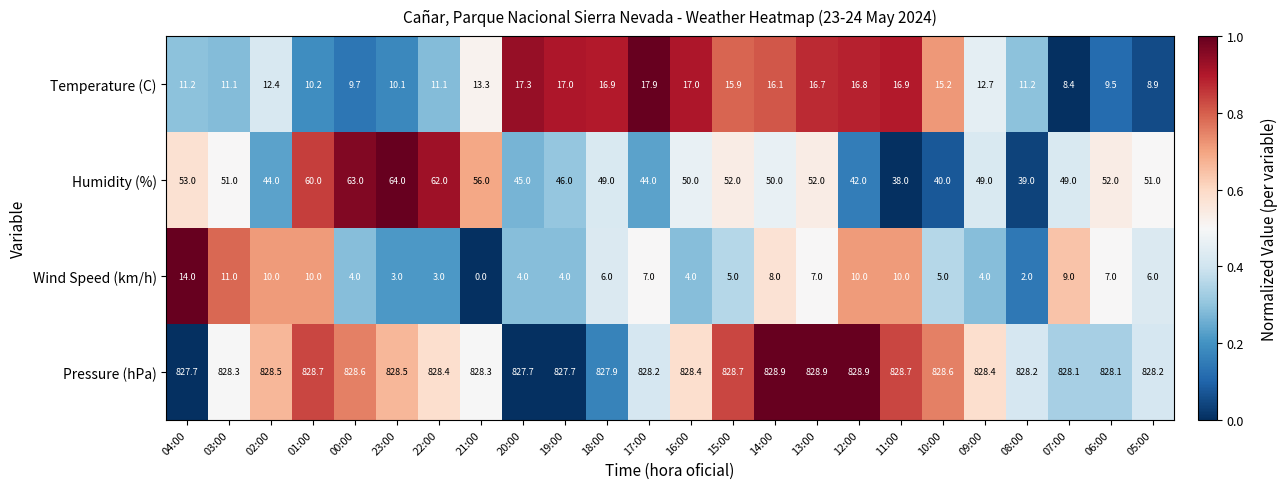

How many positive values does the Wind Speed (km/h) series have?

23